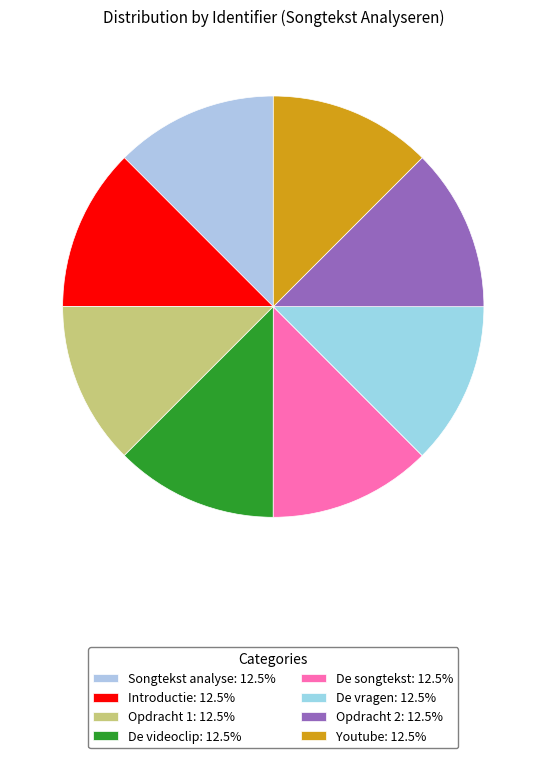

Which slice is the largest?

Youtube